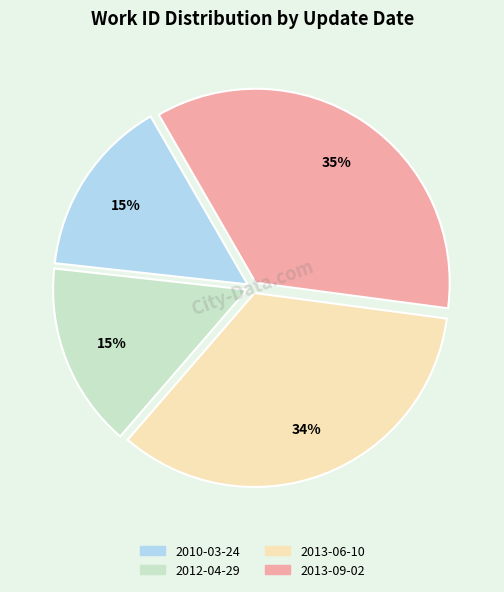

What is the ratio of the value at 2013-09-02 to the value at 2013-06-10?

1.0